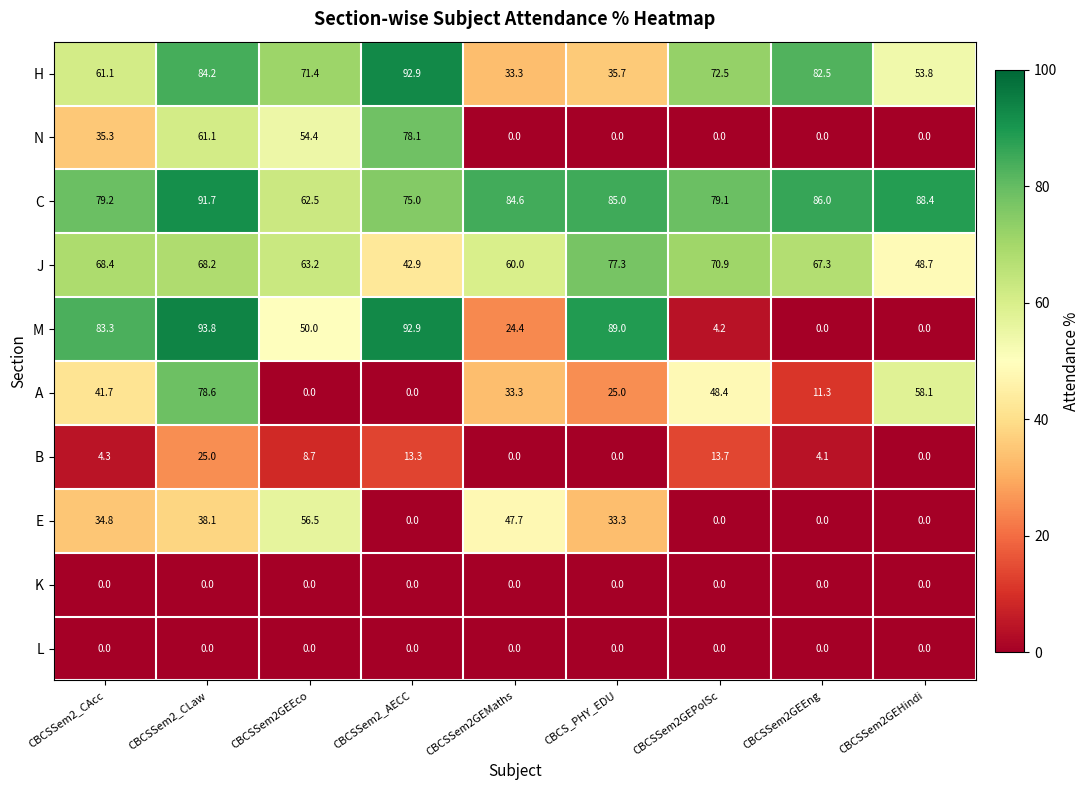

Which category has the highest value in the M series?

CBCSSem2_CLaw